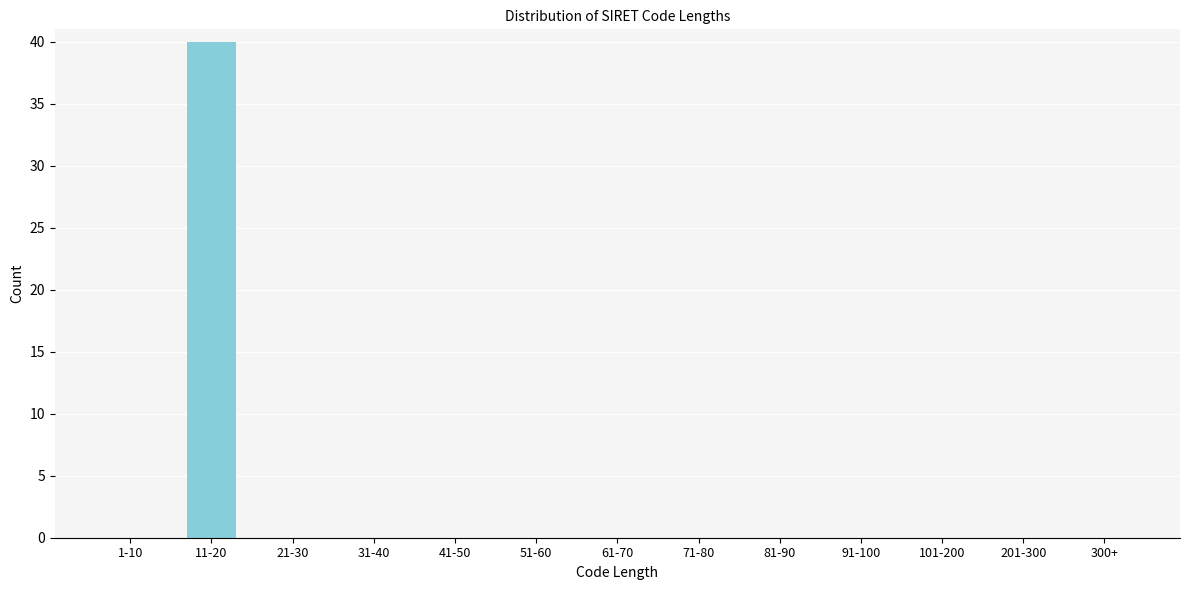

Reading left to right, what are all the values shown in this chart?

1-10=0	11-20=40	21-30=0	31-40=0	41-50=0	51-60=0	61-70=0	71-80=0	81-90=0	91-100=0	101-200=0	201-300=0	300+=0